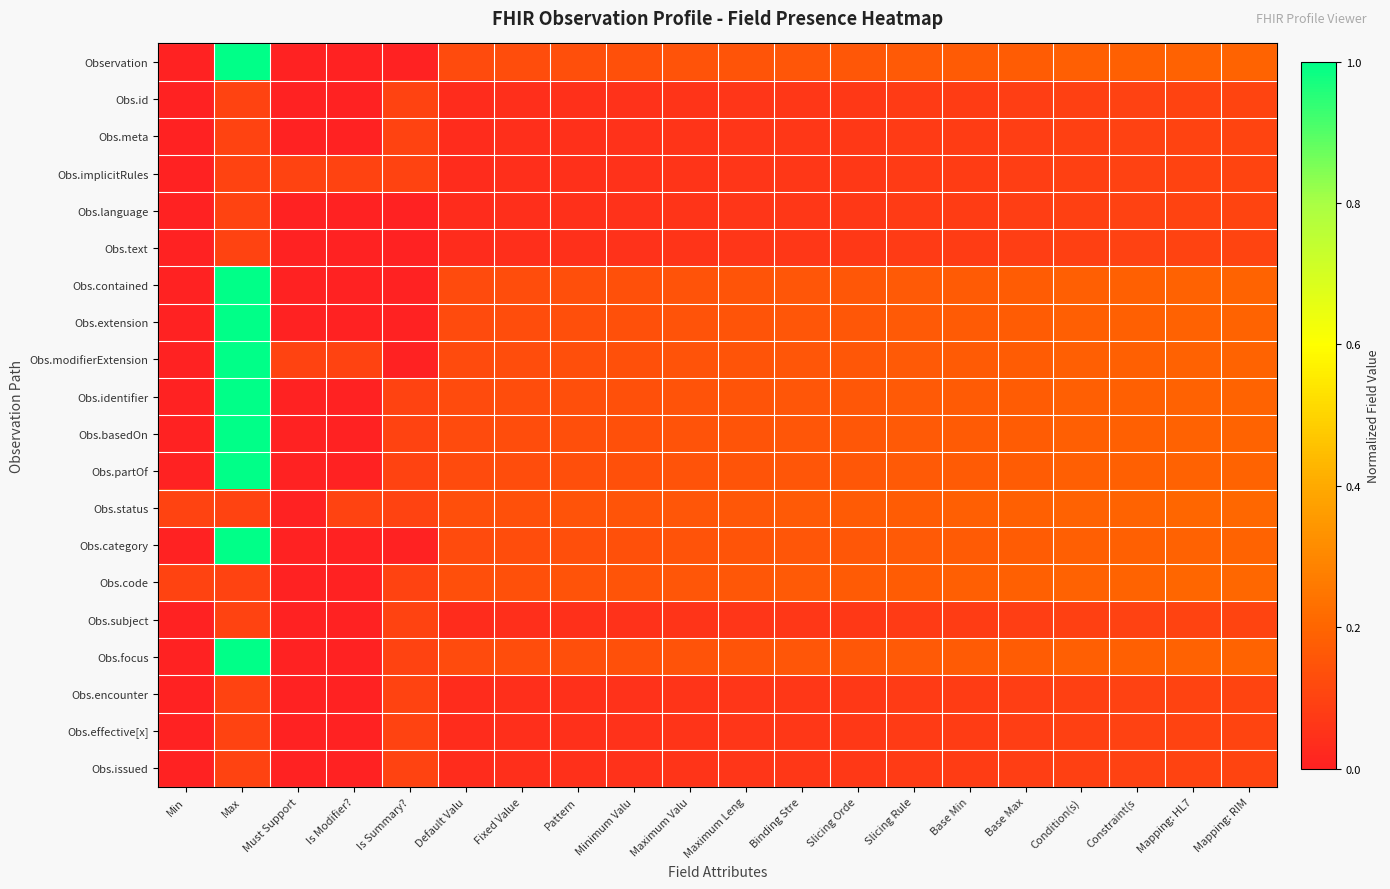

Which has a higher value, Maximum Leng or Is Summary??

Maximum Leng